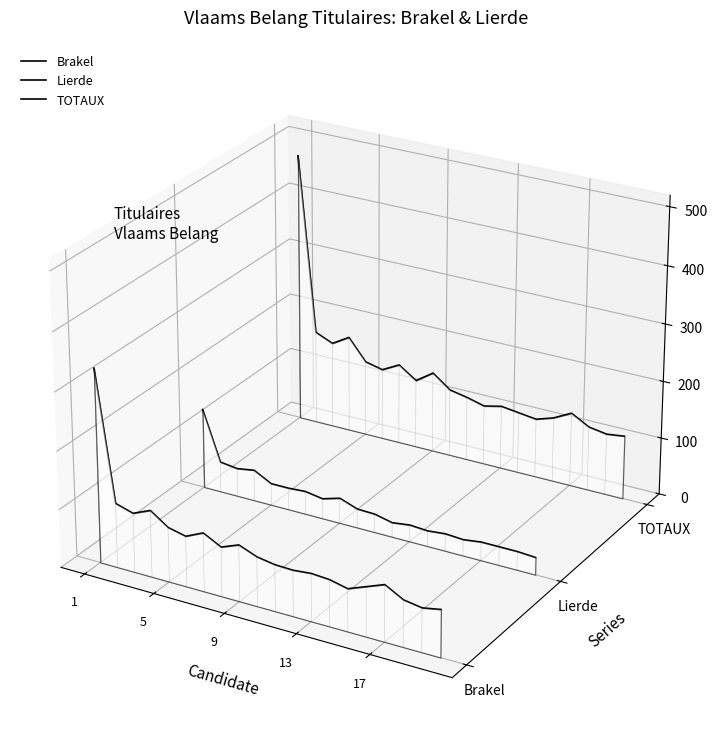

Does the chart display data point markers on the line(s)?

No